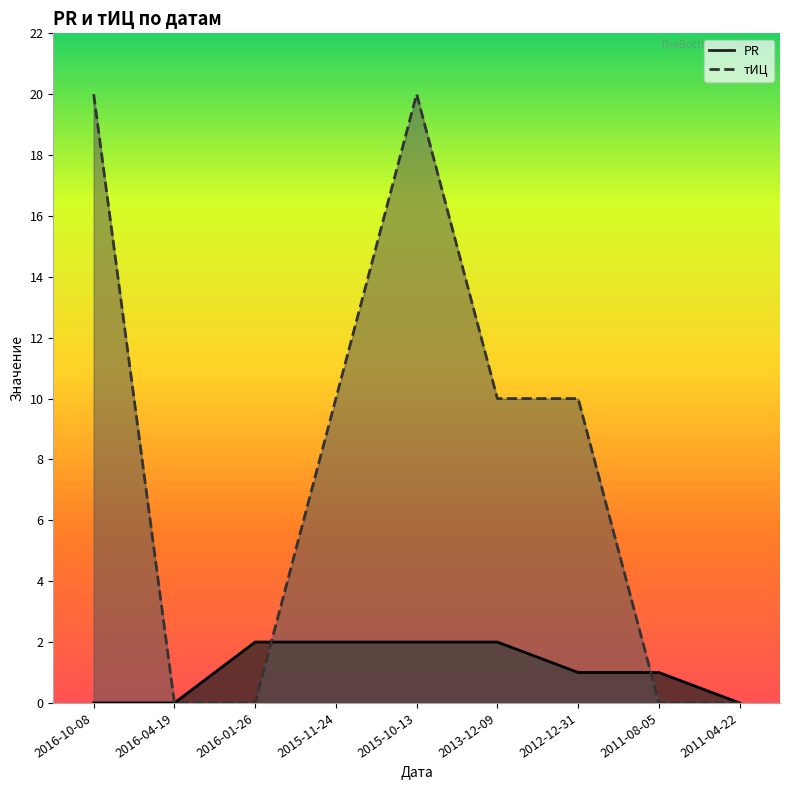

Which series ends up on top after the final intersection of тИЦ and PR?

PR